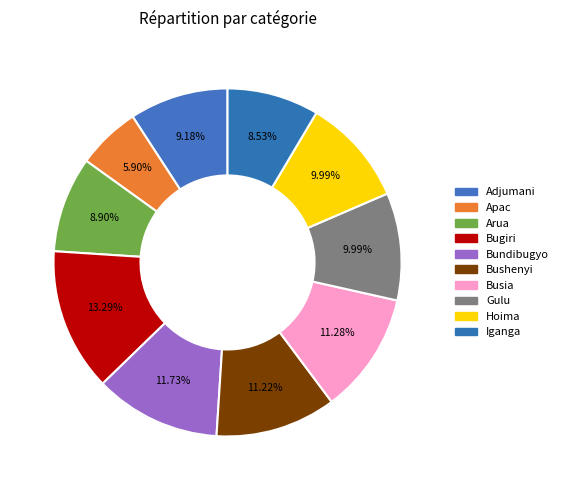

How many segments does this pie chart have?

10